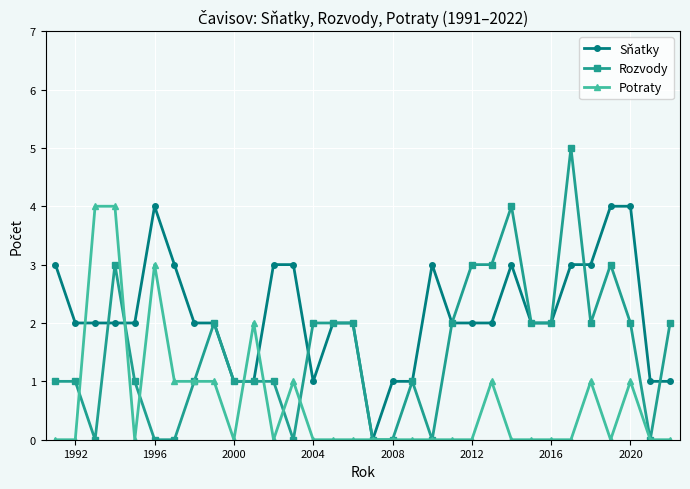

Which series has the widest spread of values?

Rozvody